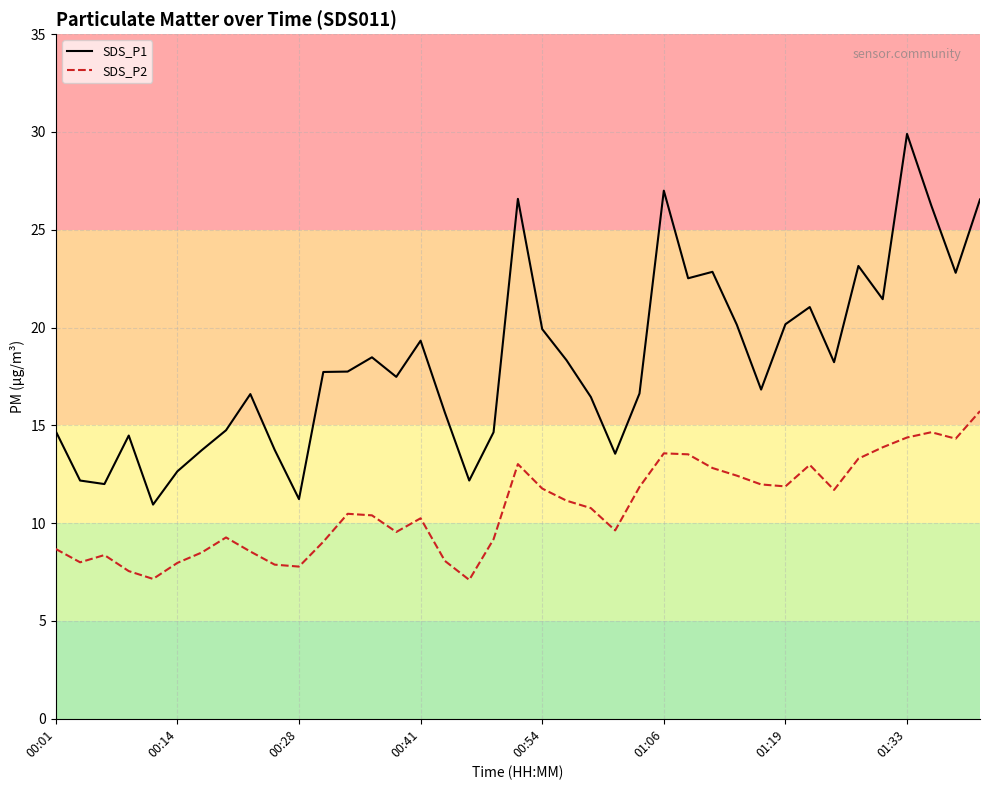

Which series has the largest range (max minus min)?

SDS_P1